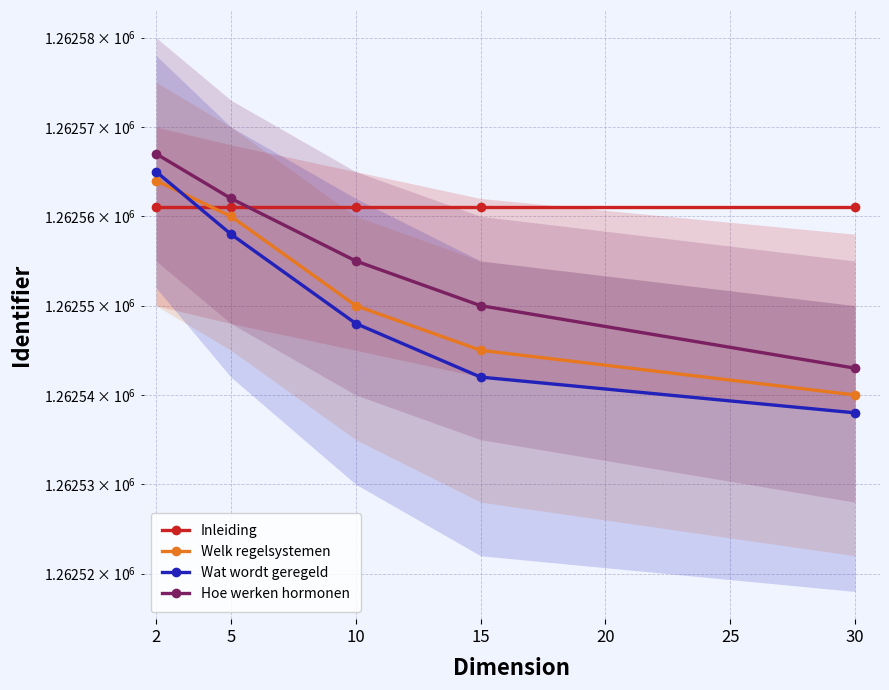

What is the spread (max minus min) of values at 30?

23